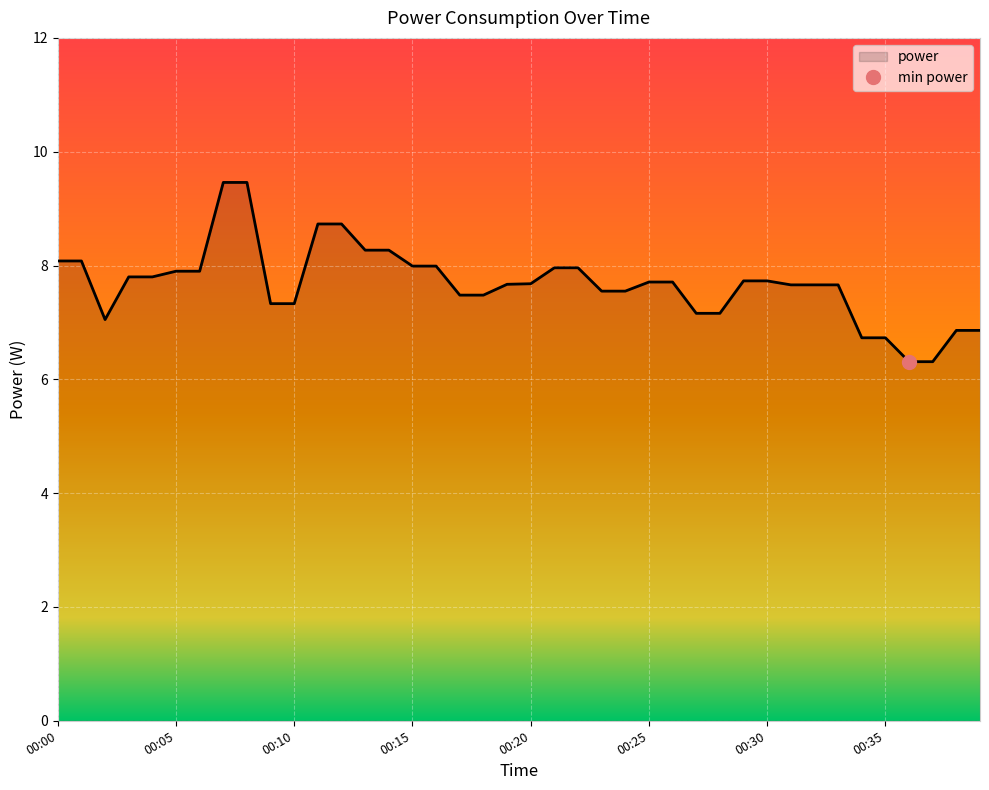

Is it true that the value at 00:39 is 6.9?

True